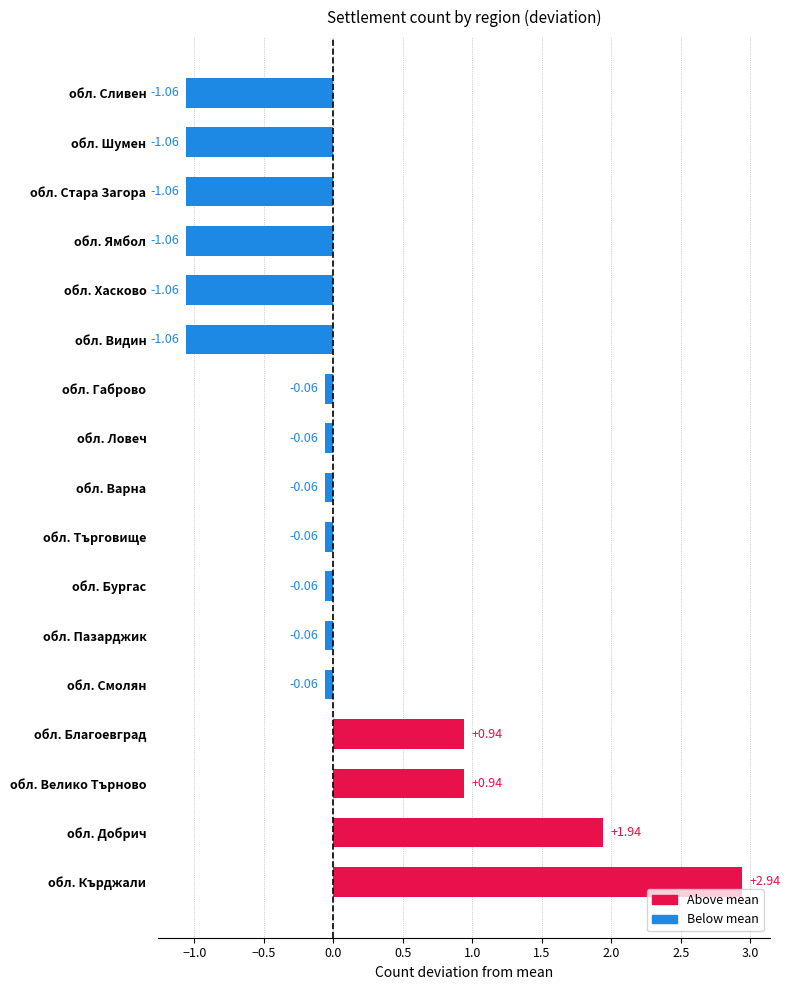

Which label corresponds to the largest value in the chart?

обл. Кърджали